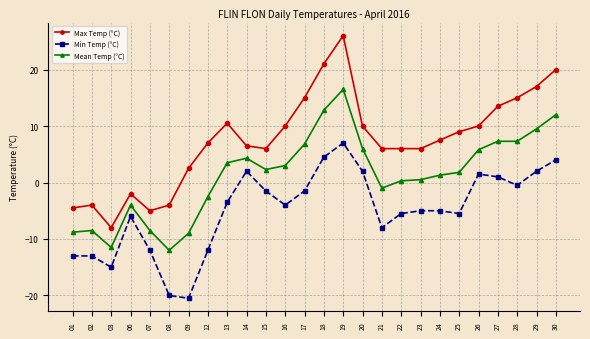

True or false: Min Temp (°C) and Max Temp (°C) cross at least once.

False